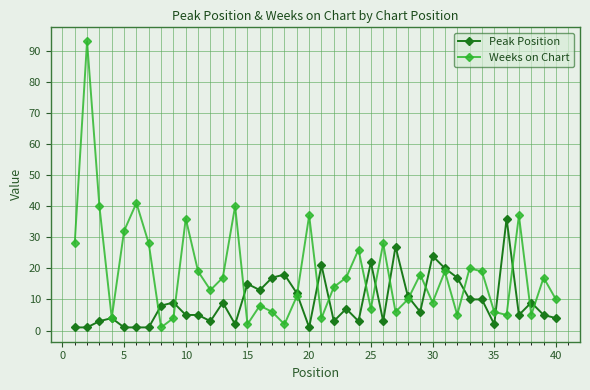

Which series has the largest total across all categories?

Weeks on Chart